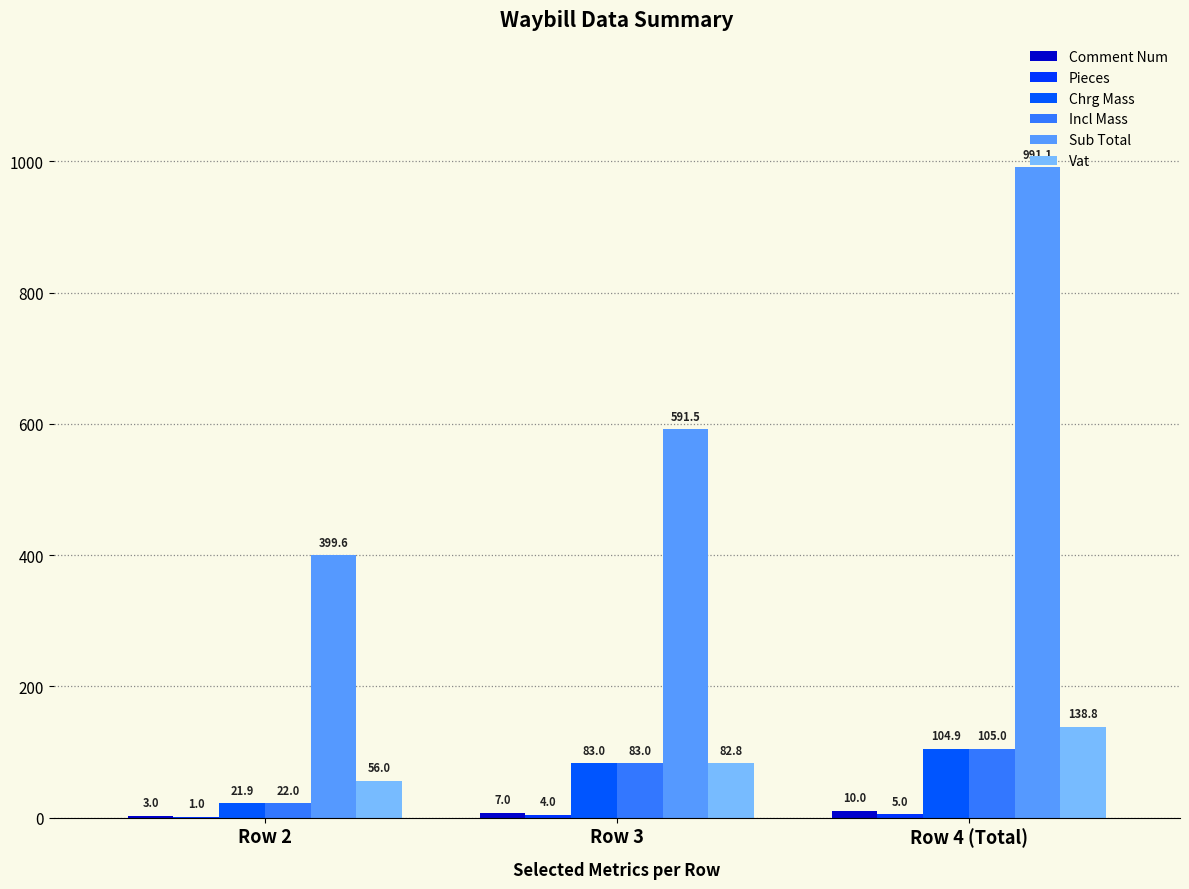

How many groups of bars are there?

3